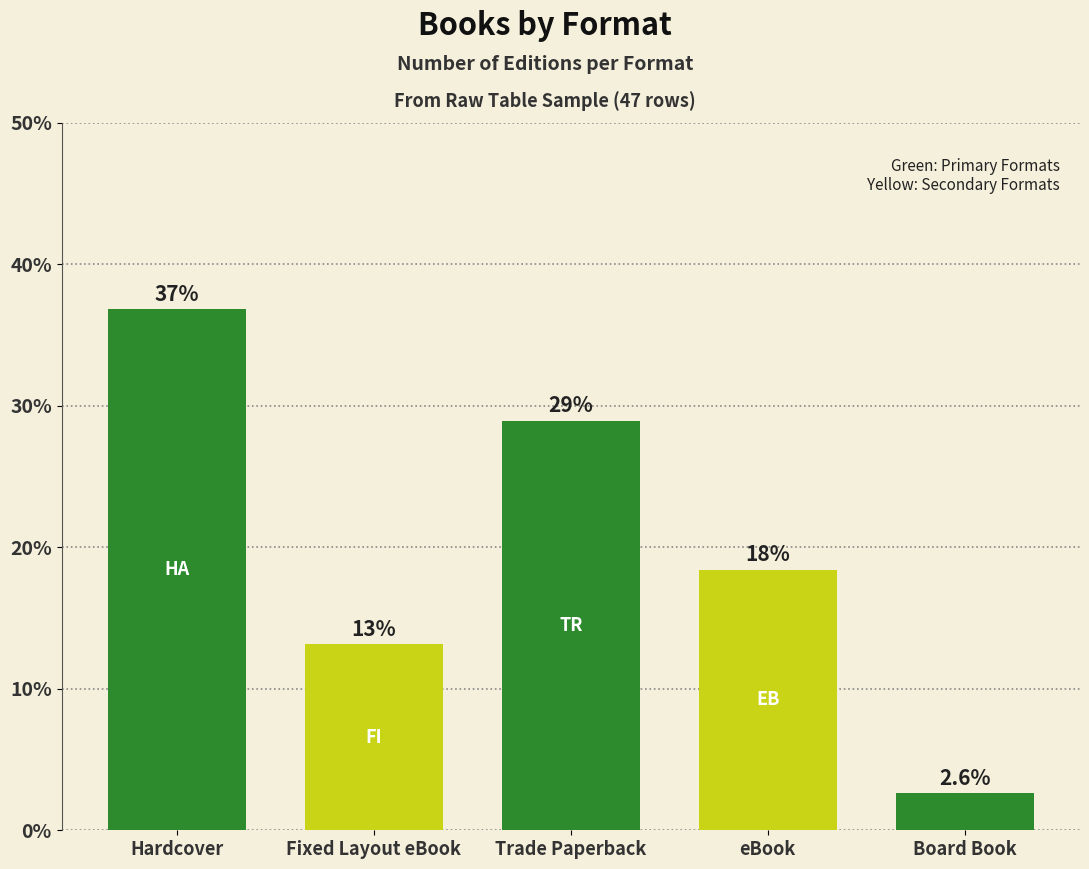

What is the difference between the values at Trade Paperback and Fixed Layout eBook?

15.8